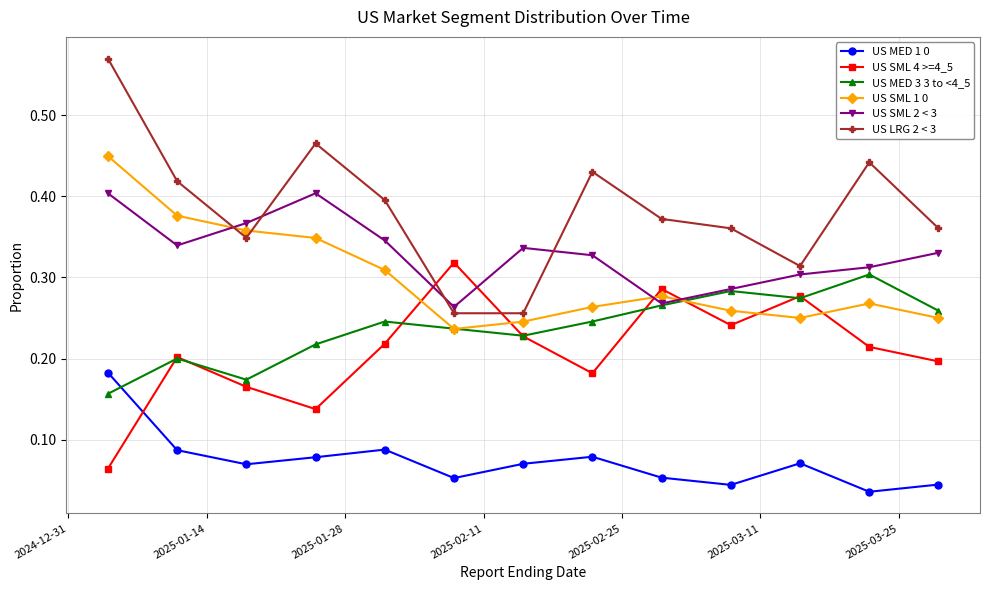

Which series has the largest range (max minus min)?

US LRG 2 < 3